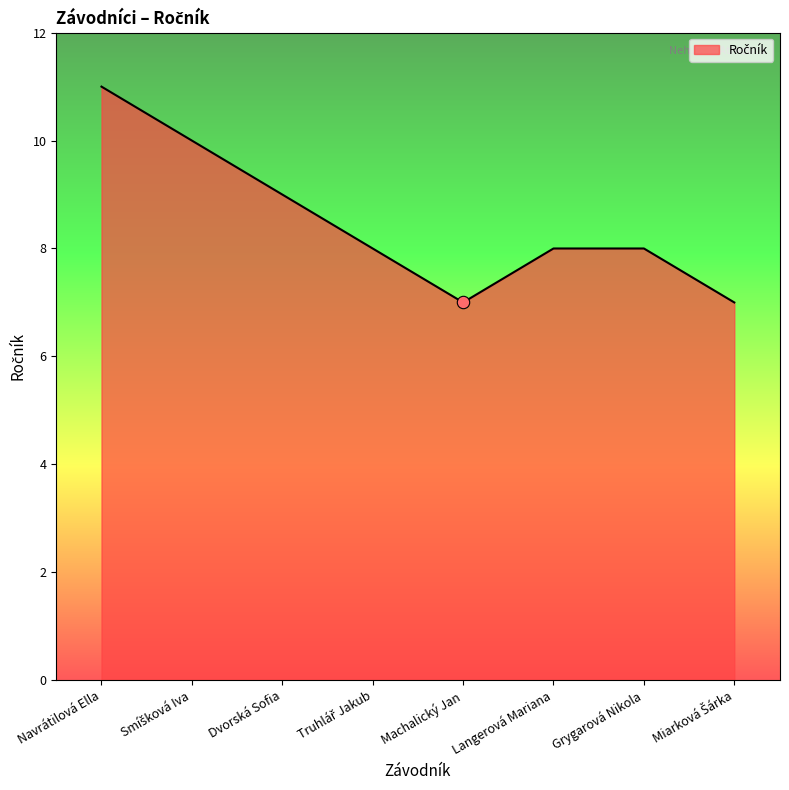

What is the ratio of the value at Navrátilová Ella to the value at Dvorská Sofia?

1.2